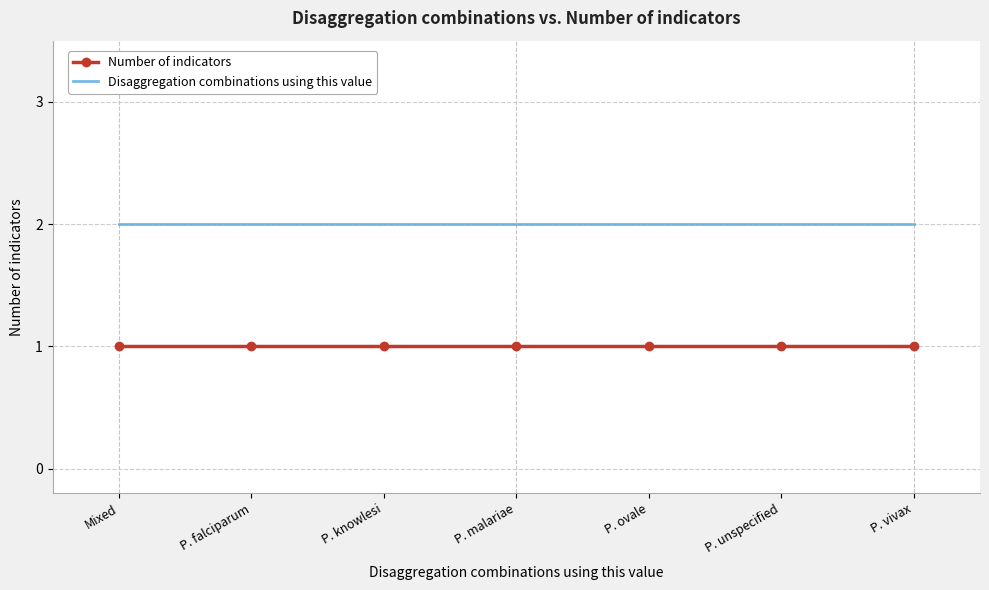

Count the number of data series in this chart.

2